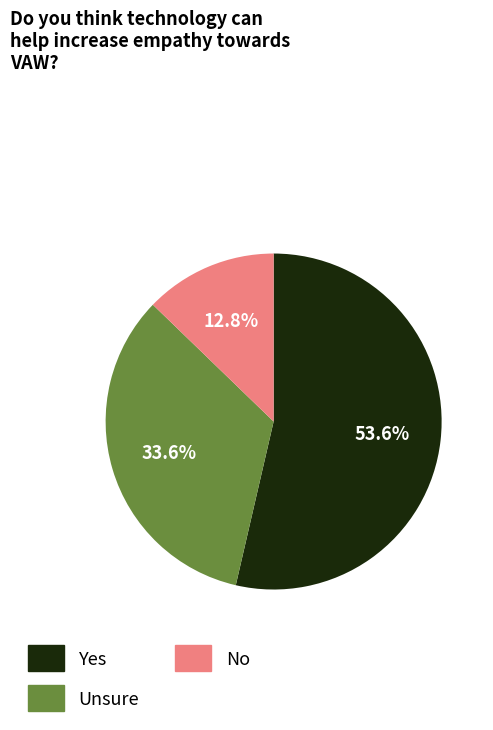

Which category has the biggest portion of the pie?

Yes